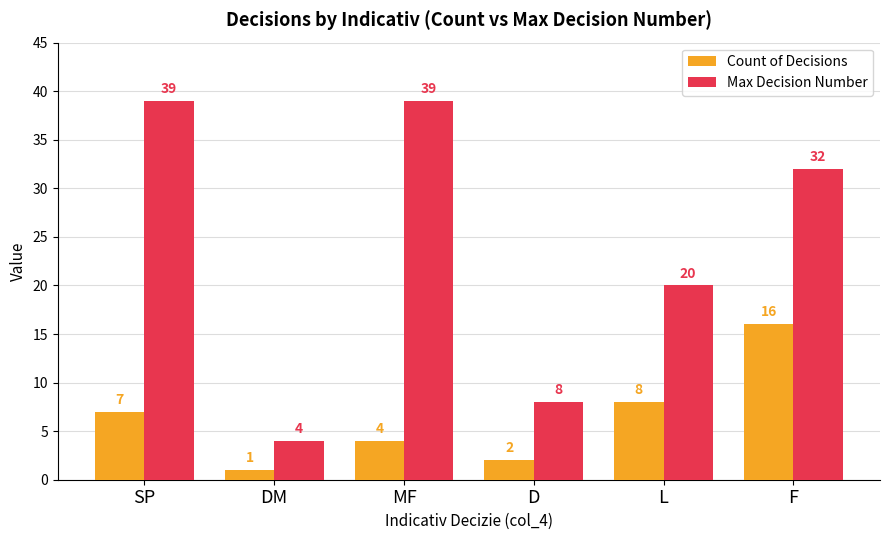

List the series in order of their overall mean, lowest first.

Count of Decisions, Max Decision Number